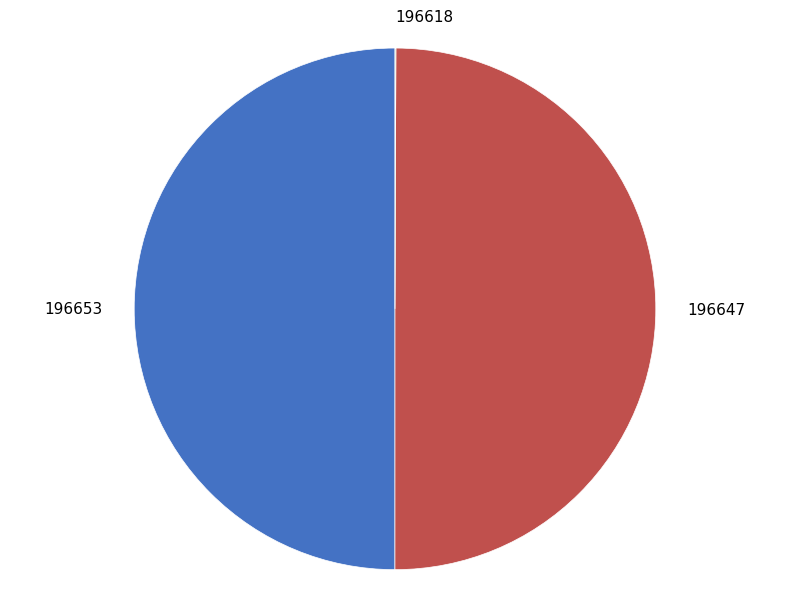

What is the ratio of the value at 196647 to the value at 196653?

1.0